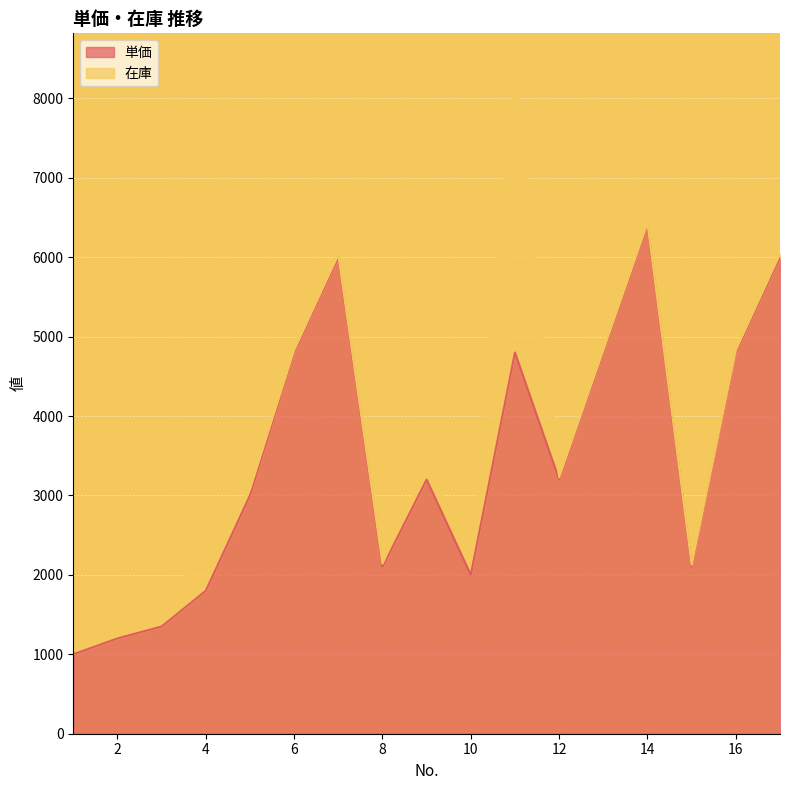

The chart shows a value of 4800 at 16. True or false?

True